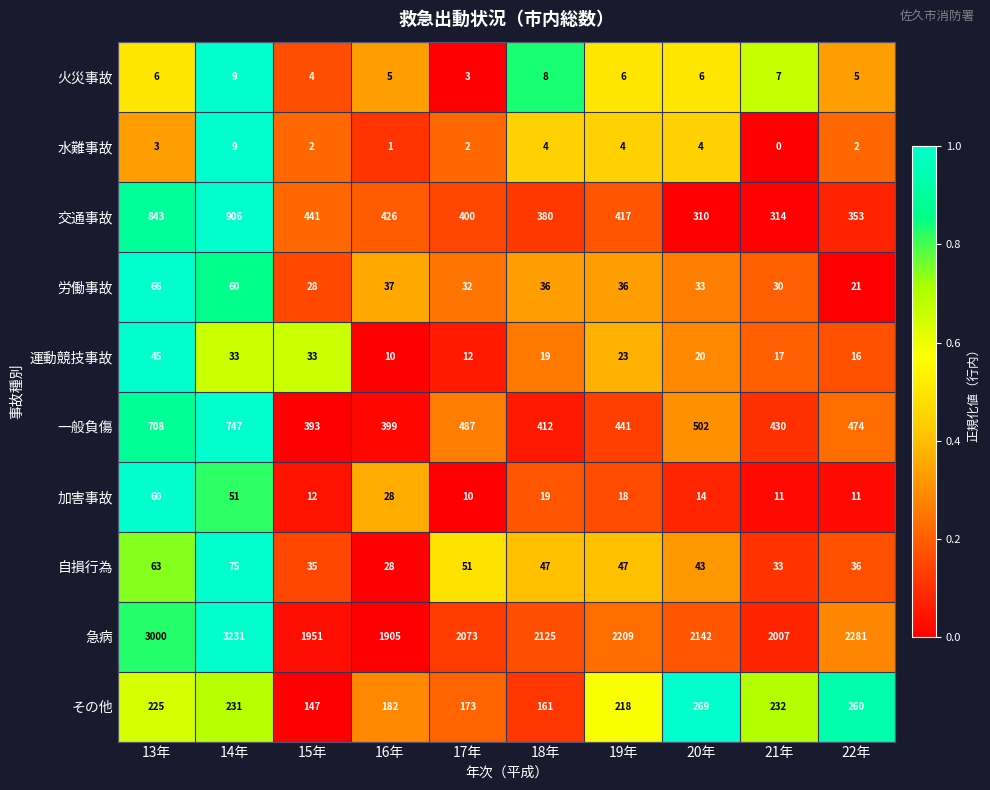

The value of 急病 at 17年 is 2073. True or false?

True